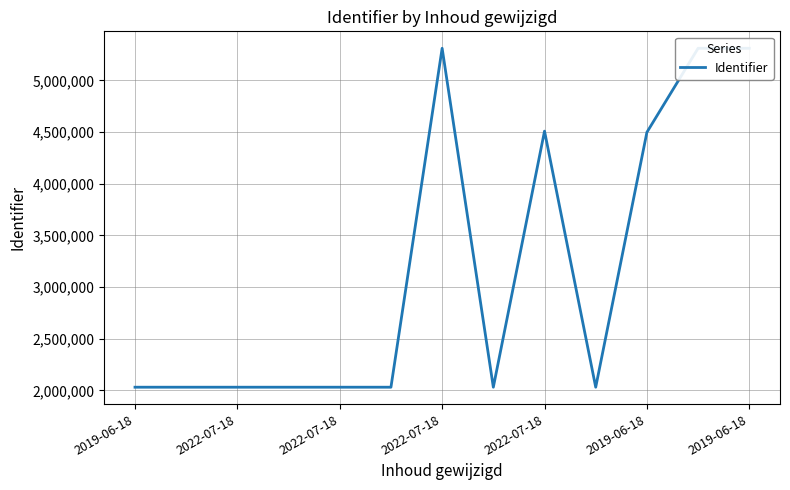

True or false: there are more than 2 points higher than both neighbors.

False